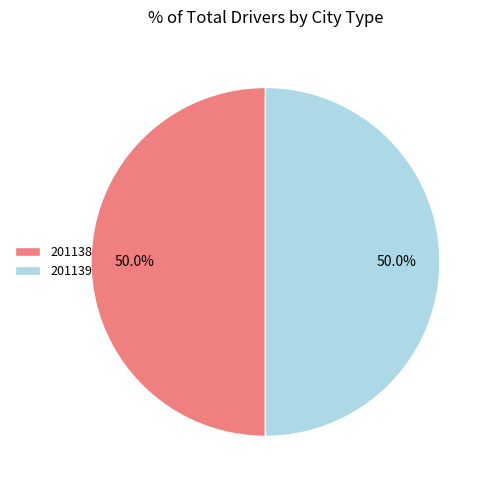

Approximately how many times larger is the value at 201138 compared to 201139?

1.0